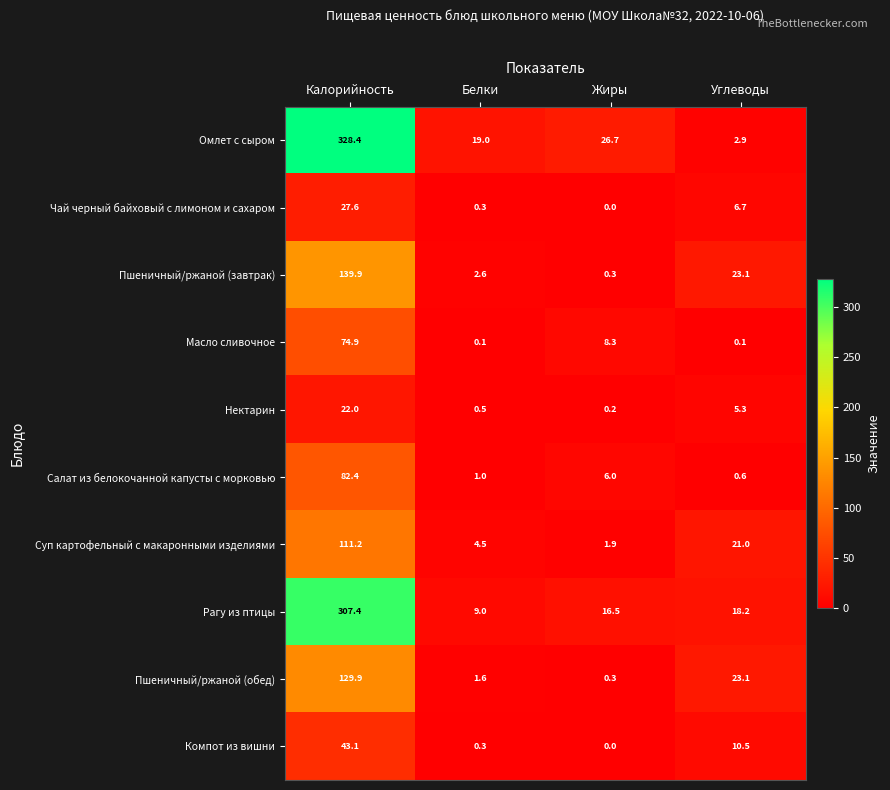

What is the difference between the maximum and minimum values in the Рагу из птицы series?

298.4